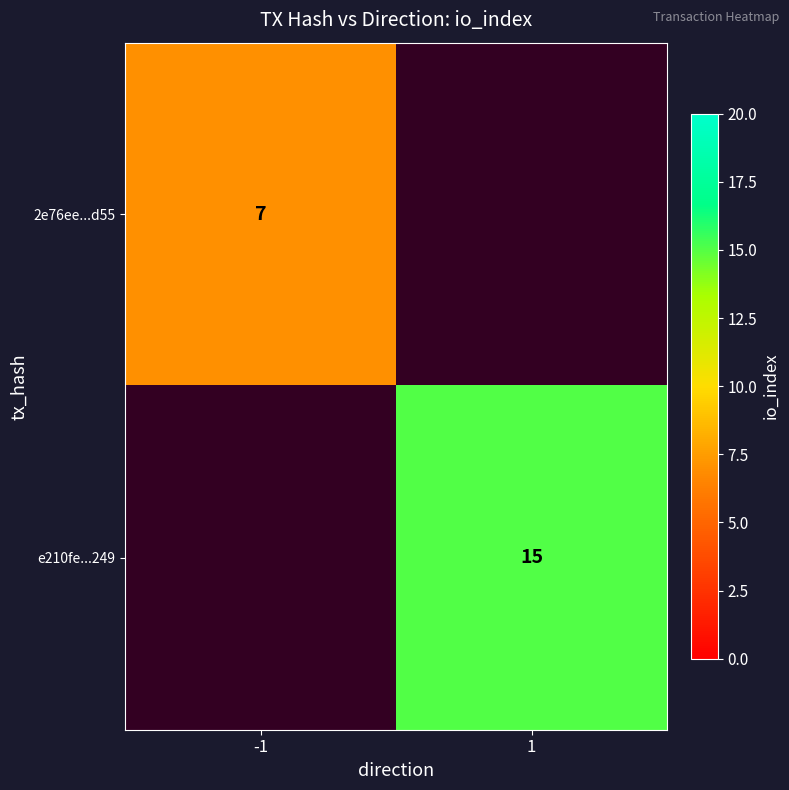

True or false: 2e76ee...d55 has a value of 2 at -1.

False